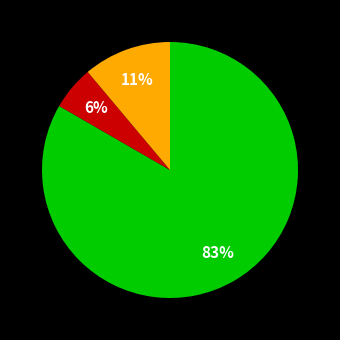

How many slices are in this pie chart?

3